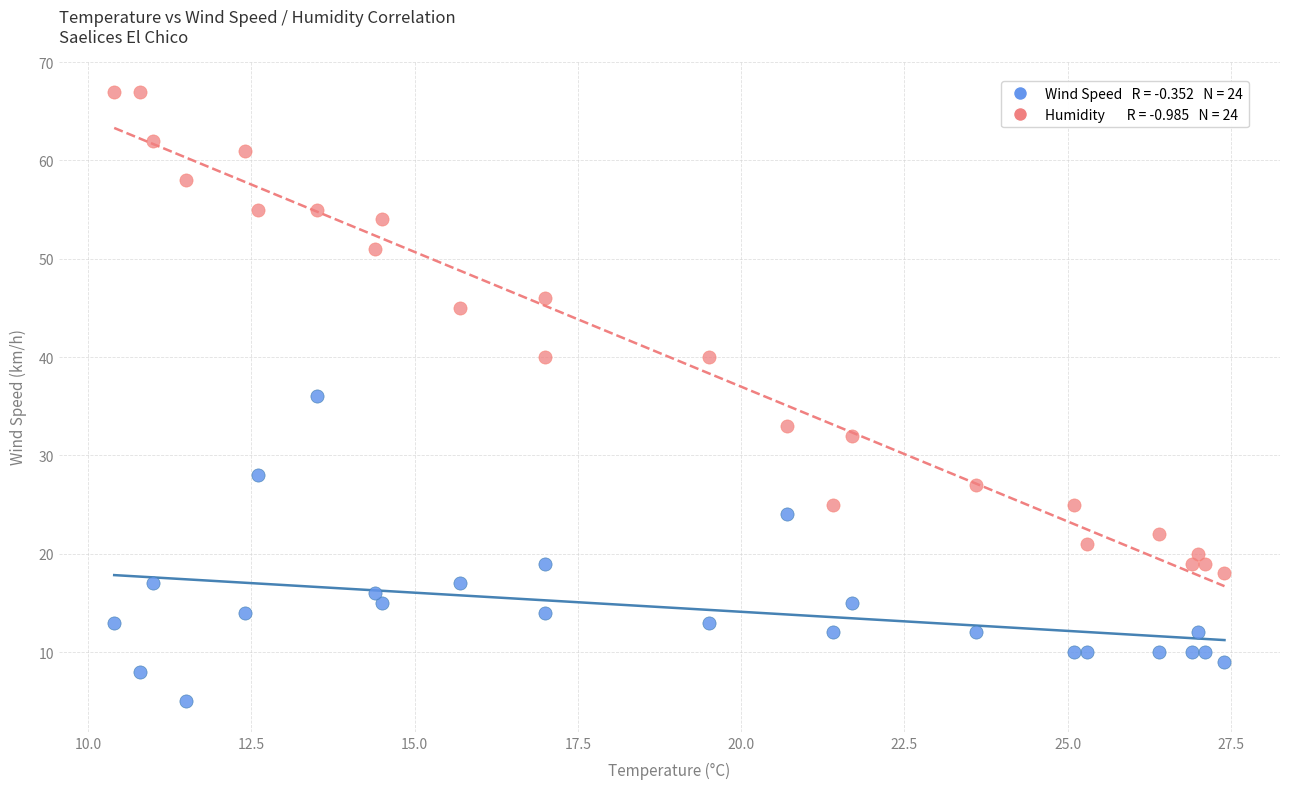

Across all data points, what is the range of Y values (max minus min)?

62